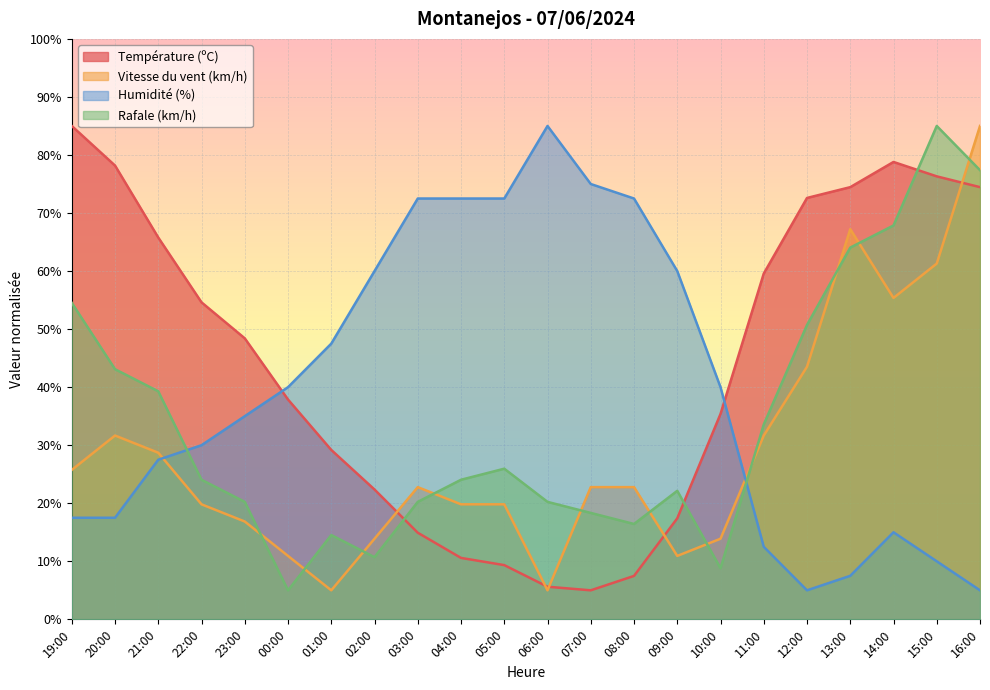

What is the difference between the maximum and minimum values in the Température (ºC) series?

80.0